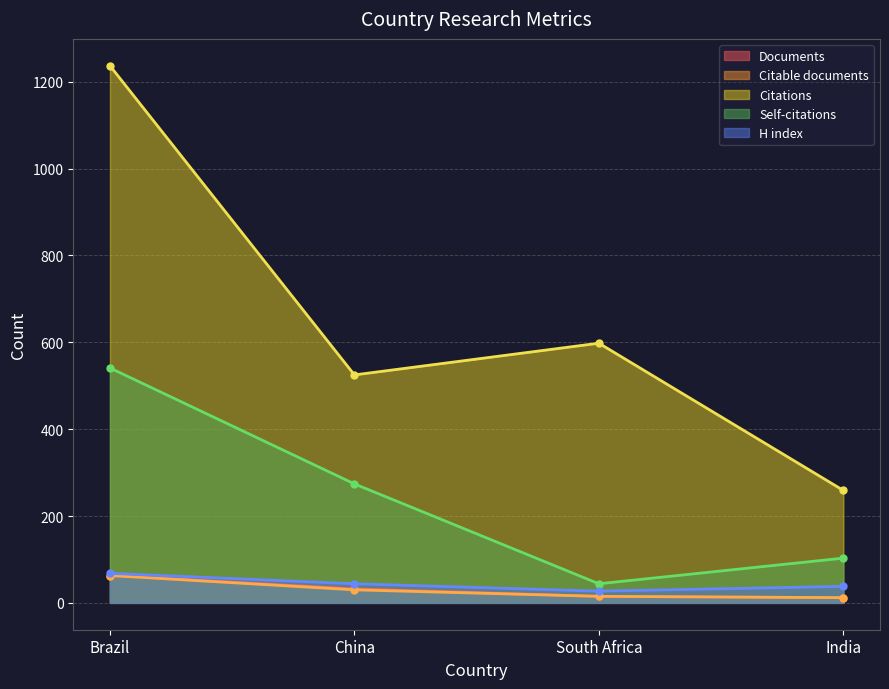

What is the average value of the Documents series?

30